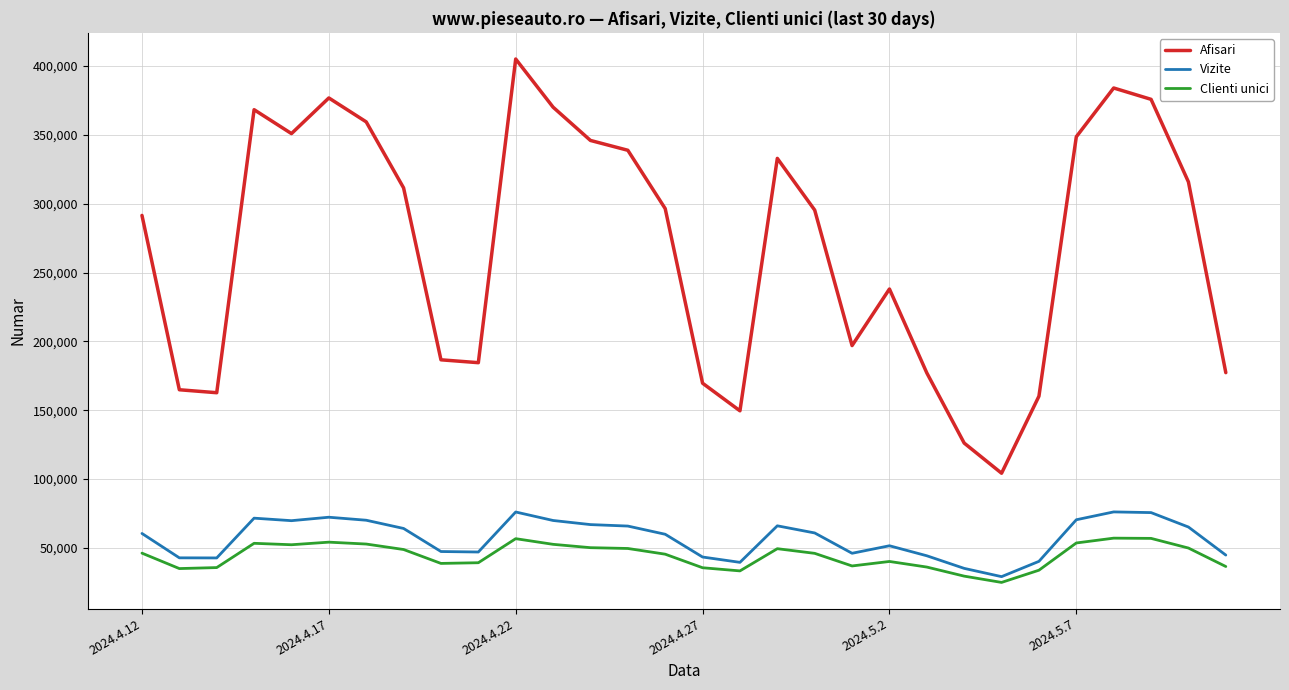

Which series has the largest total across all categories?

Afisari